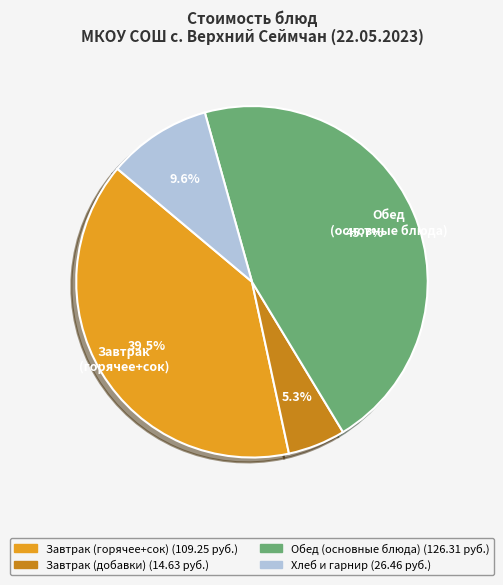

Does any single category account for the majority?

No